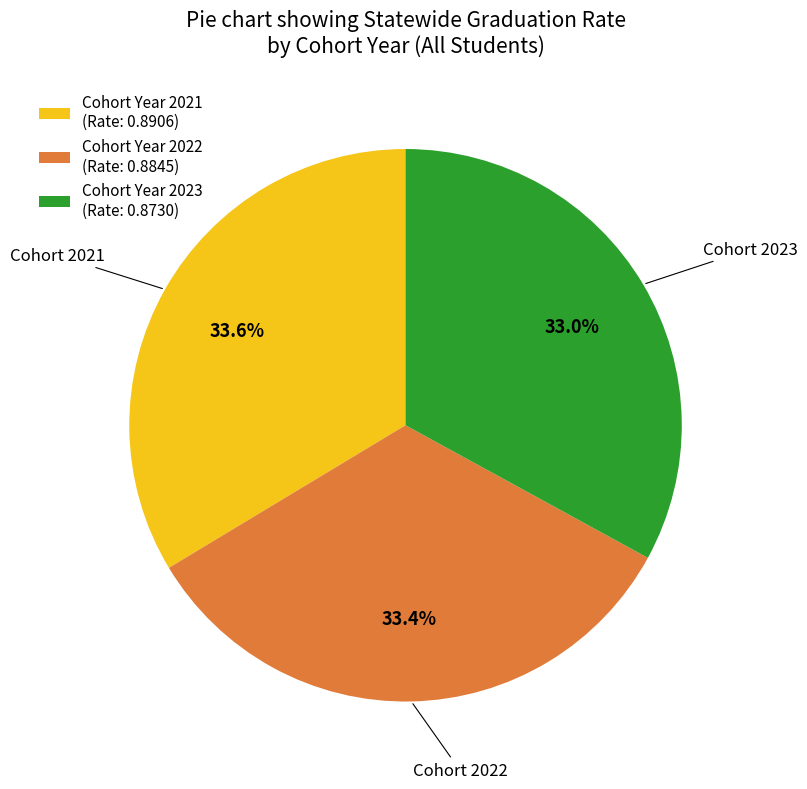

How much of the chart is everything except Cohort Year 2021 (Rate: 0.8906)?

66.4%